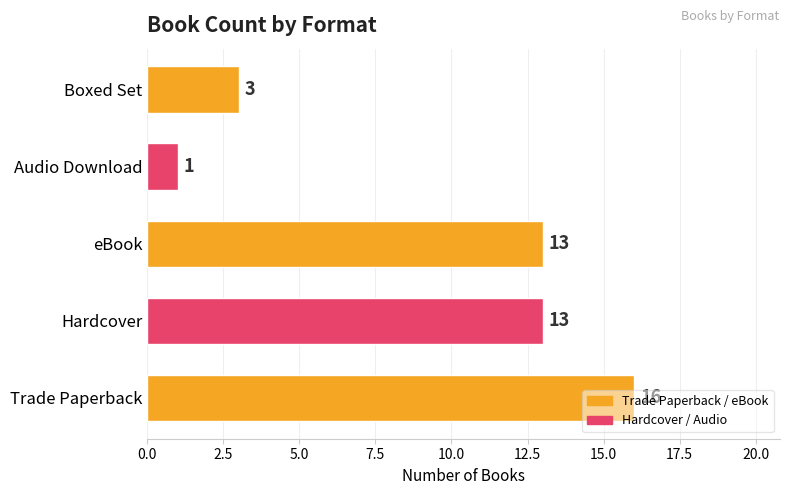

Count the values in the range 3 to 13.

3